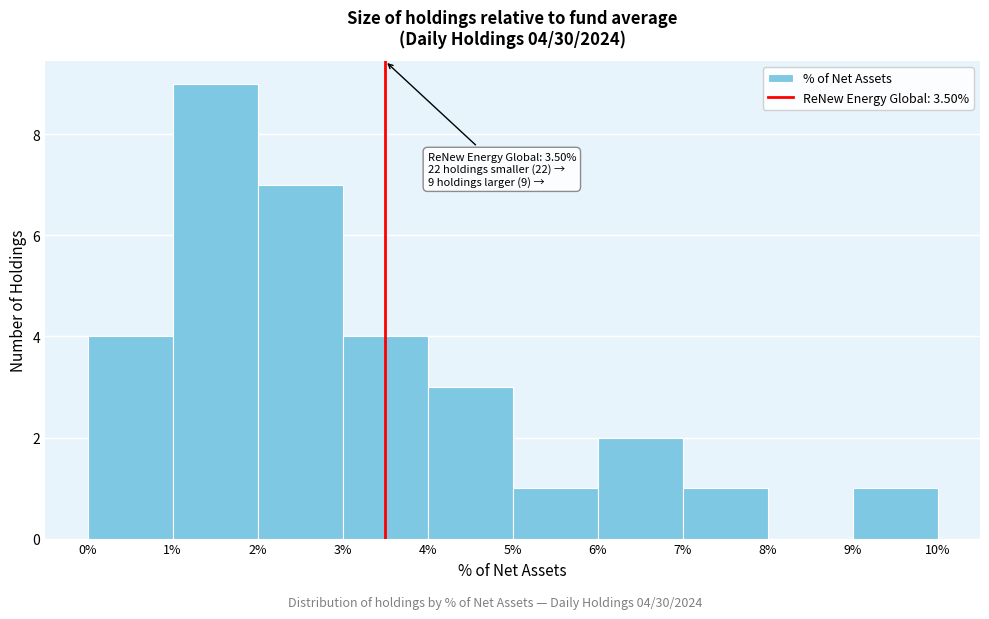

Over which range of the x-axis is the bar tallest?

1% to 2%